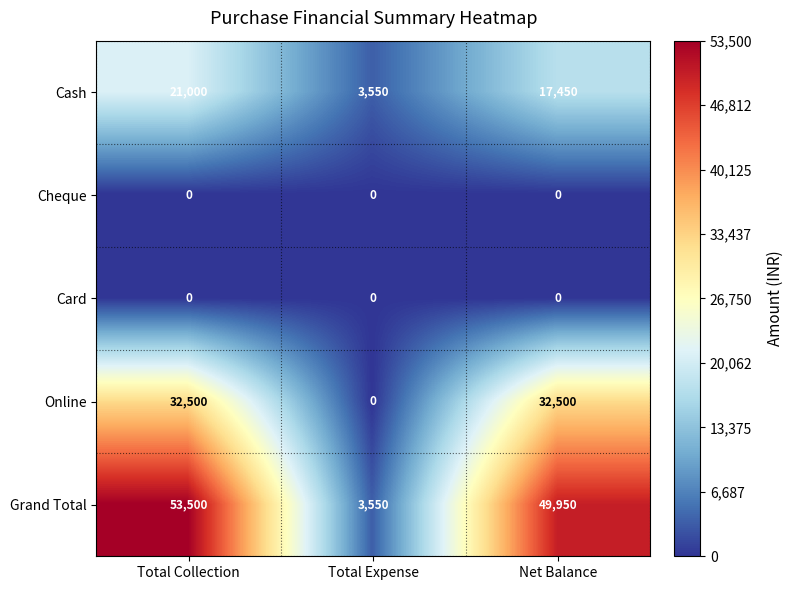

What is the maximum value shown in the chart?

53500